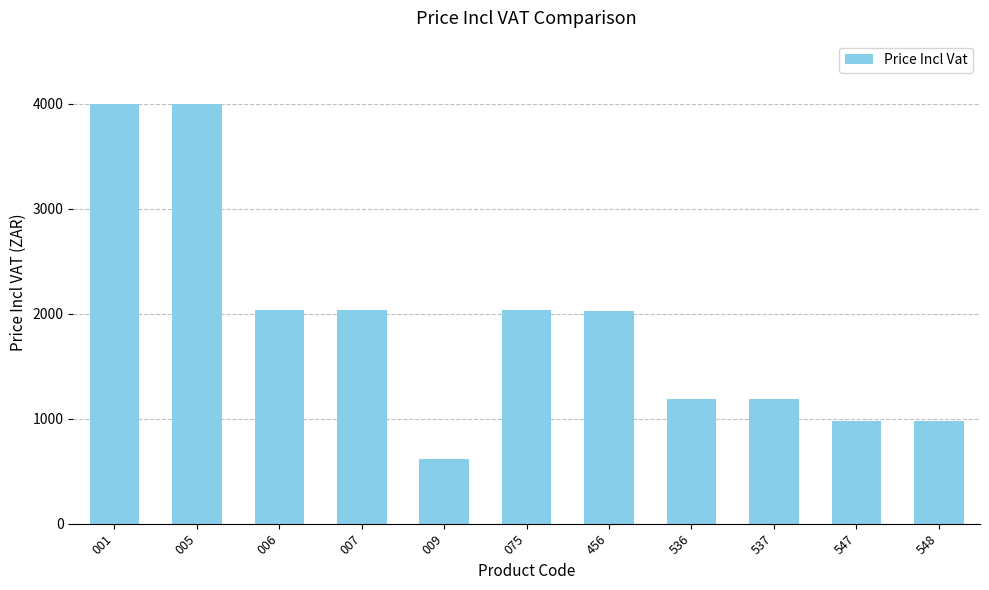

What is the change in value from 006 to 536?

-851.9